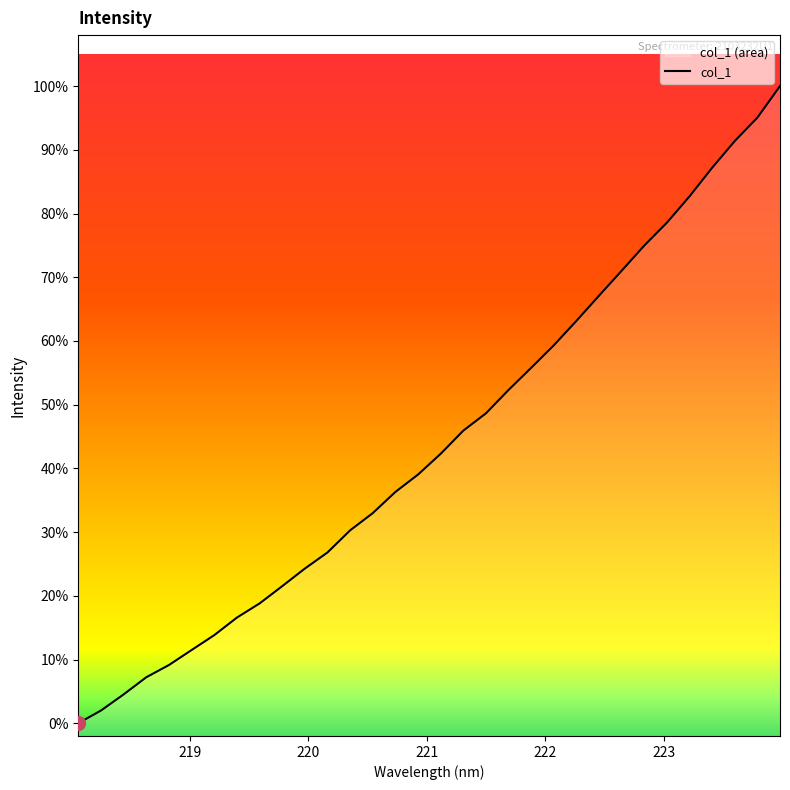

What is the difference between the second highest and minimum values?

1.0